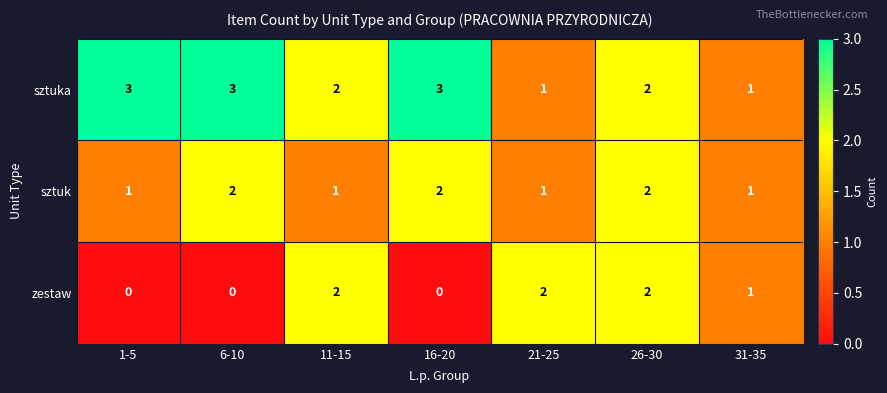

Reading left to right, extract all data points from this chart.

sztuka: 1-5=3	6-10=3	11-15=2	16-20=3	21-25=1	26-30=2	31-35=1
sztuk: 1-5=1	6-10=2	11-15=1	16-20=2	21-25=1	26-30=2	31-35=1
zestaw: 1-5=0	6-10=0	11-15=2	16-20=0	21-25=2	26-30=2	31-35=1